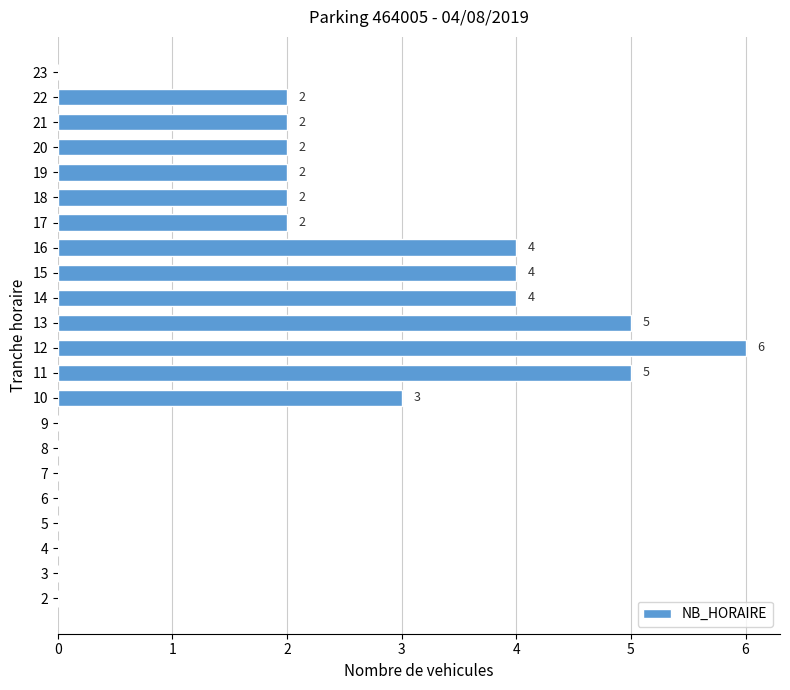

Are the bars grouped side by side (vs. stacked)?

No